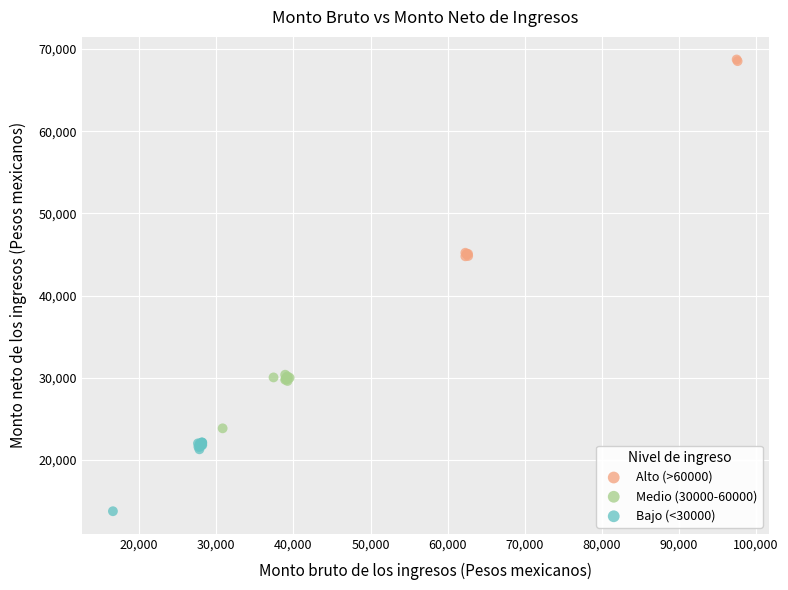

Which series contains the lowest Y value?

Bajo (<30000)